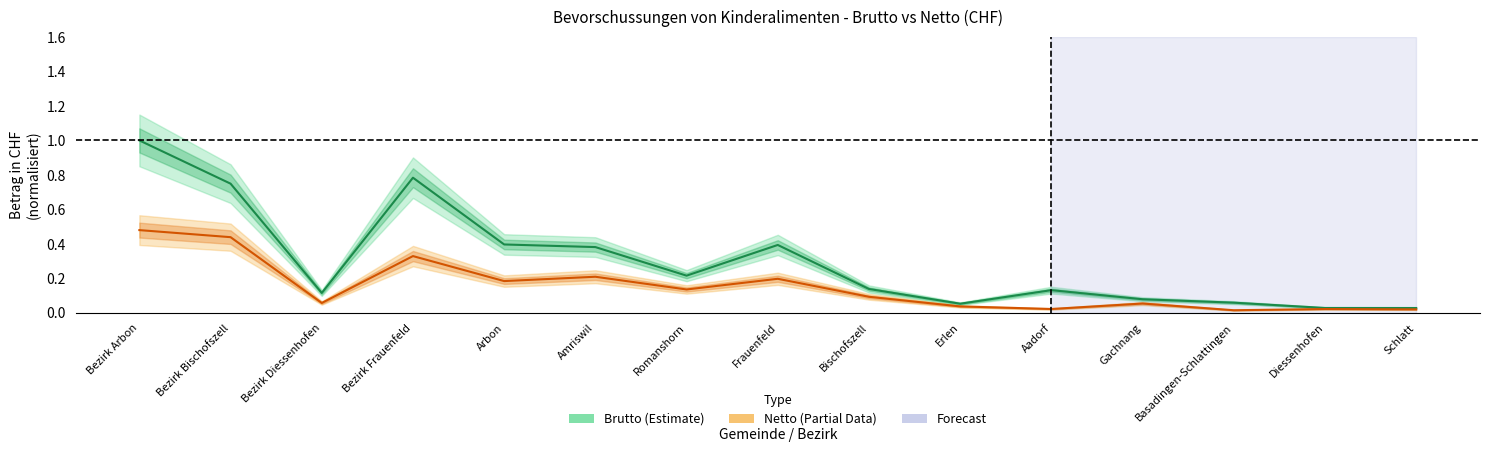

How many interior local peaks does the Netto (Partial) series have?

5